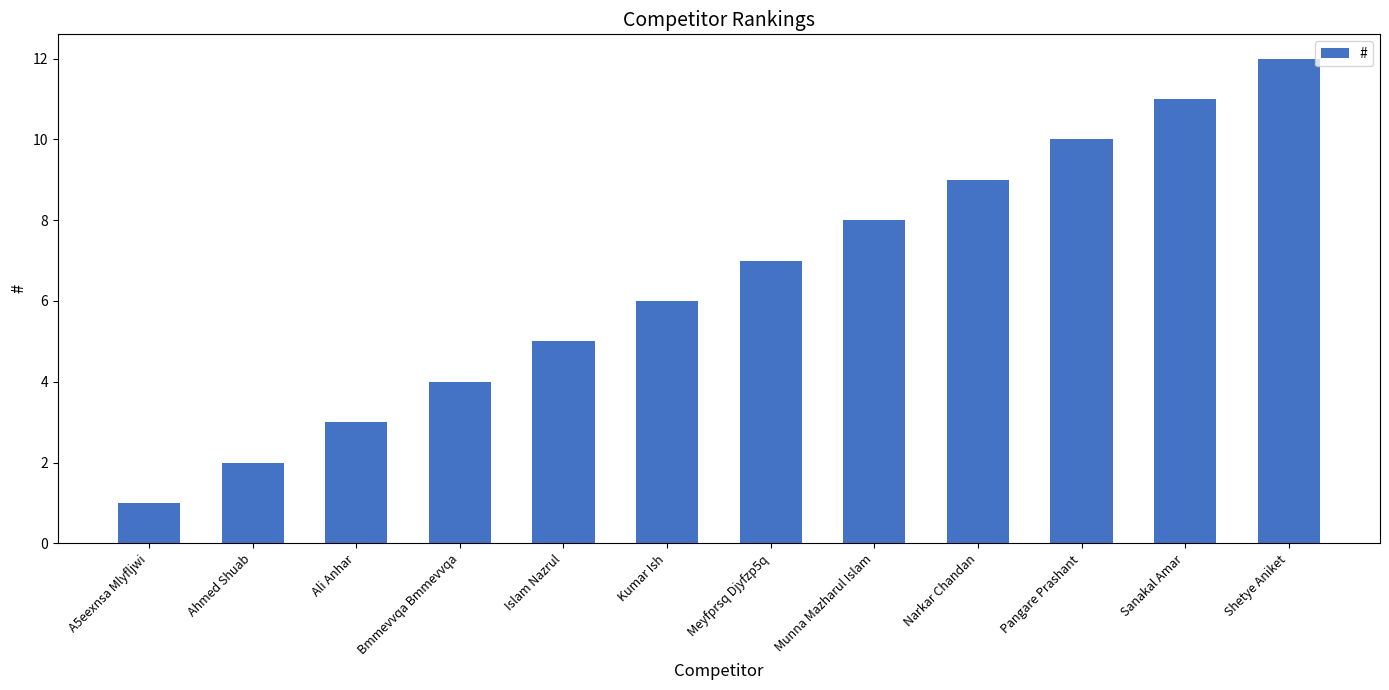

What position from the left is Meyfprsq Djyfzp5q?

7